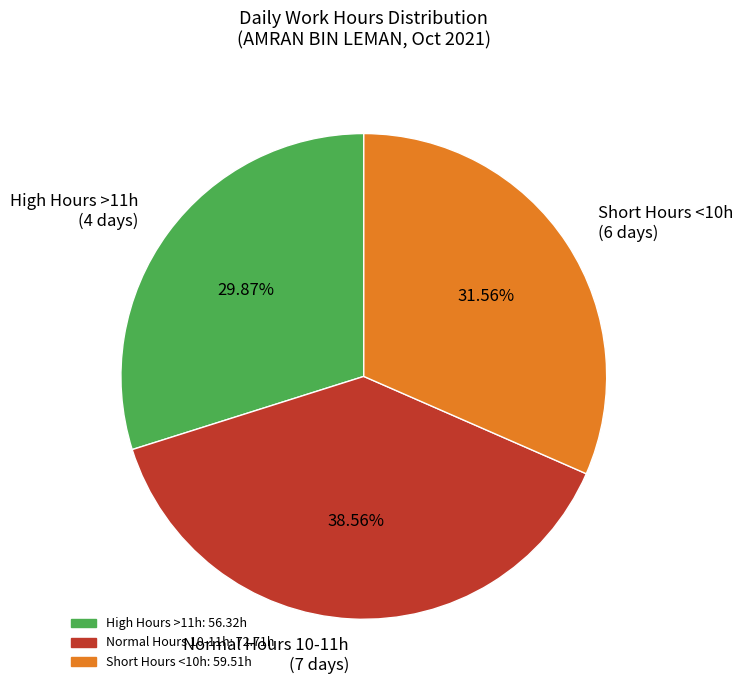

Do Normal Hours 10-11h (7 days) and High Hours >11h (4 days) together represent more than half of the pie?

Yes